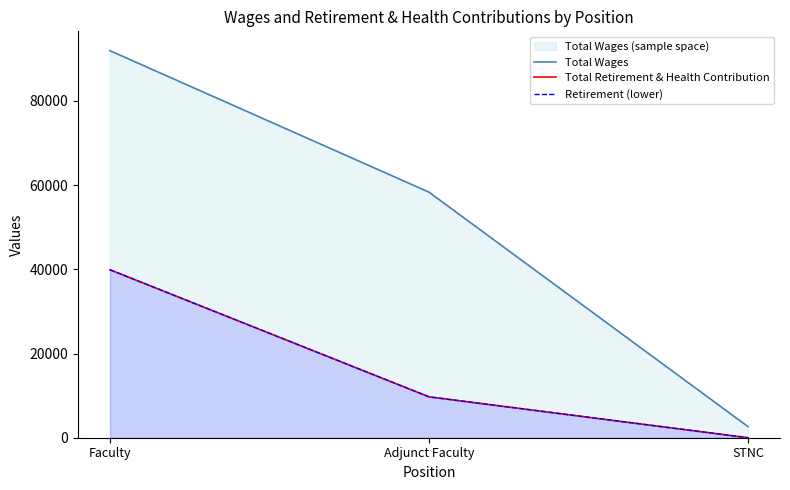

How many series are shown in this chart?

3